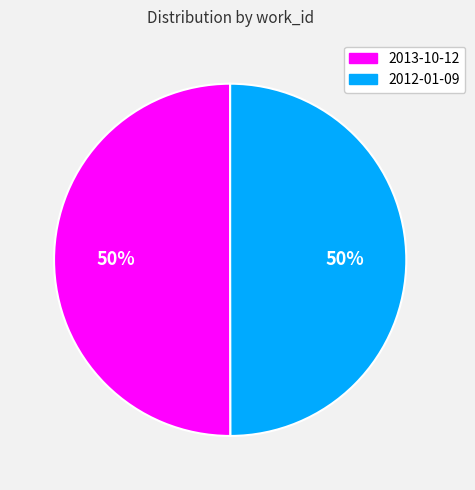

How many slices are in this pie chart?

2